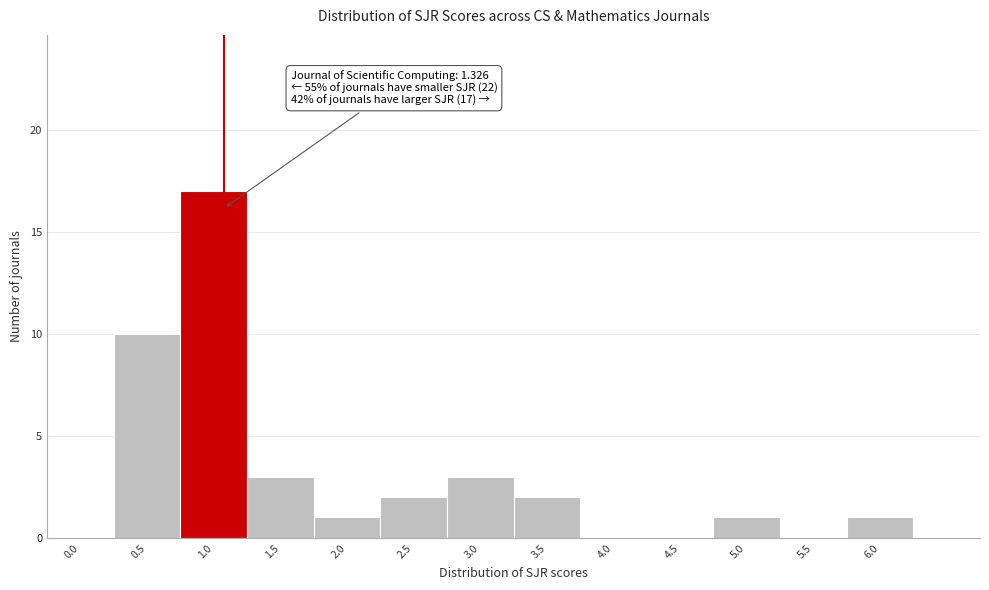

Reading left to right, list all the values displayed in this chart.

0.0=0	0.5=10	1.0=17	1.5=3	2.0=1	2.5=2	3.0=3	3.5=2	4.0=0	4.5=0	5.0=1	5.5=0	6.0=1